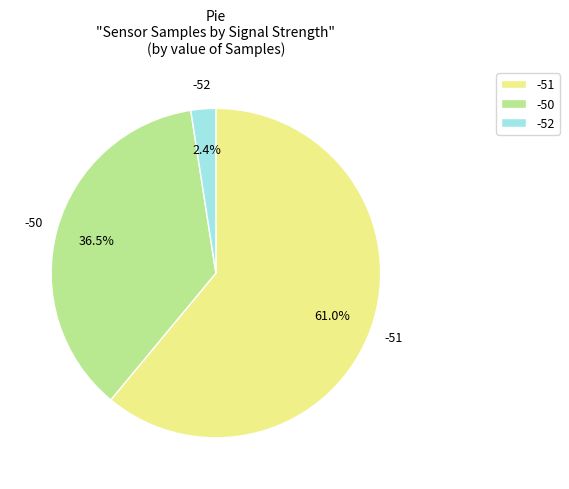

Count the number of slices in the pie.

3